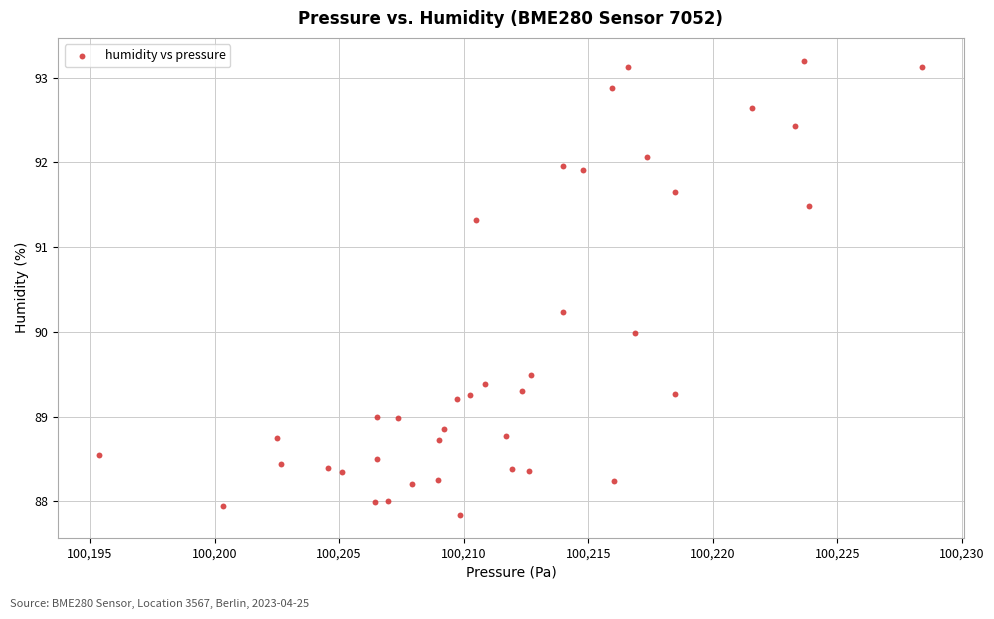

What is the range of Y values (max minus min)?

5.4